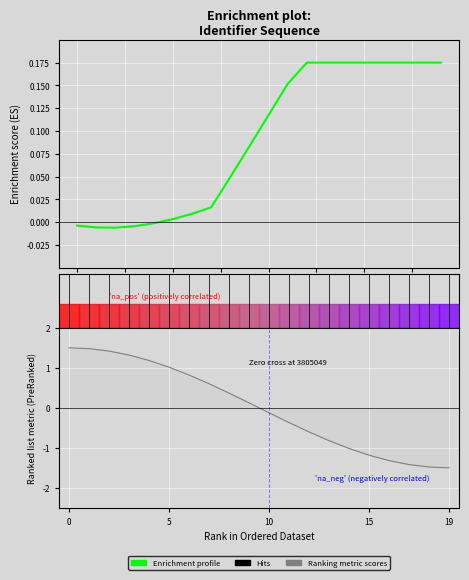

What is the label of the 20th point from the left?

19